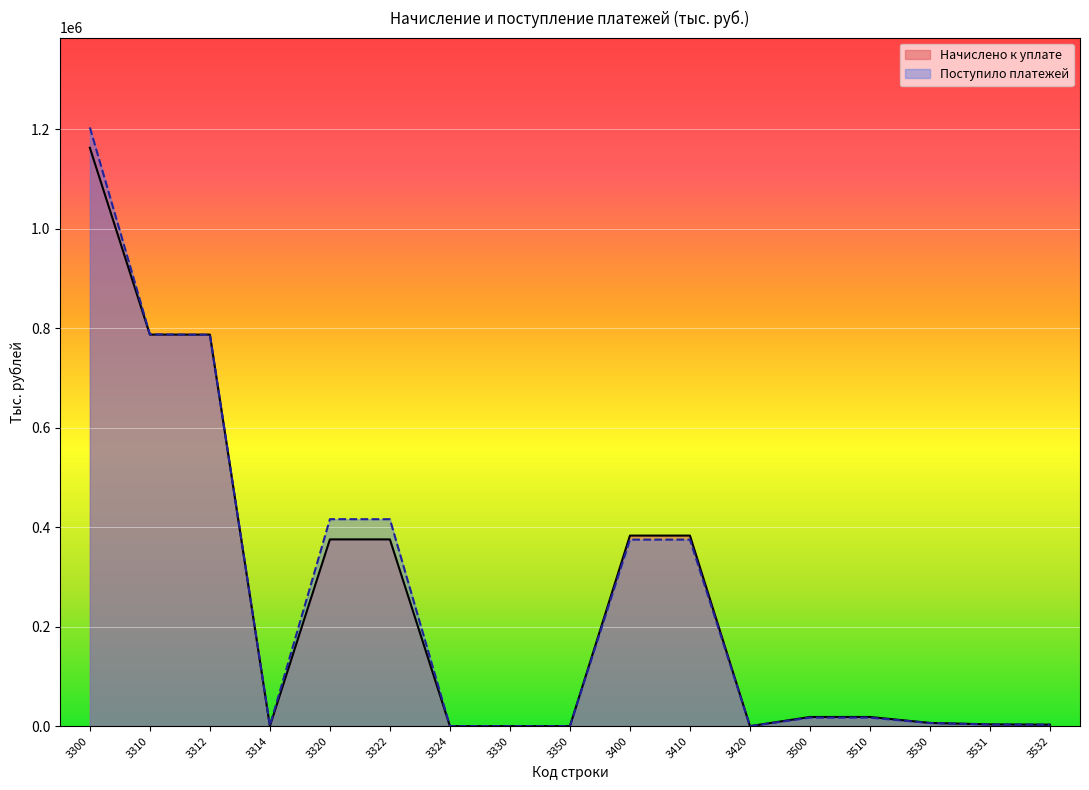

How many data points in Начислено к уплате are above 18444?

7